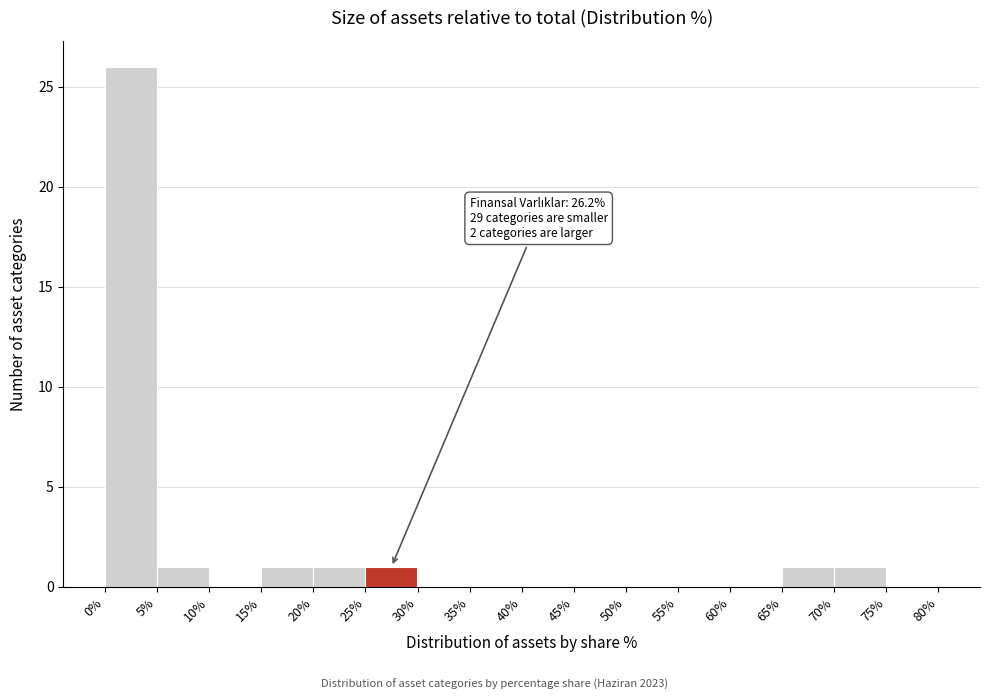

Which range on the x-axis has the tallest bar?

0% to 5%